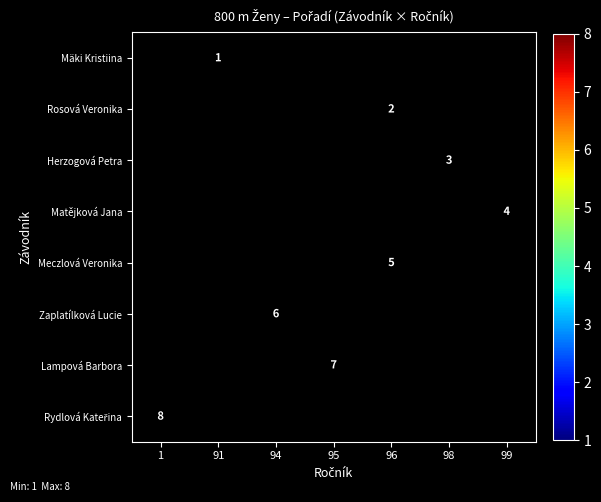

Is the value of Rydlová Kateřina at 91 greater than the value of Matějková Jana at 99?

No